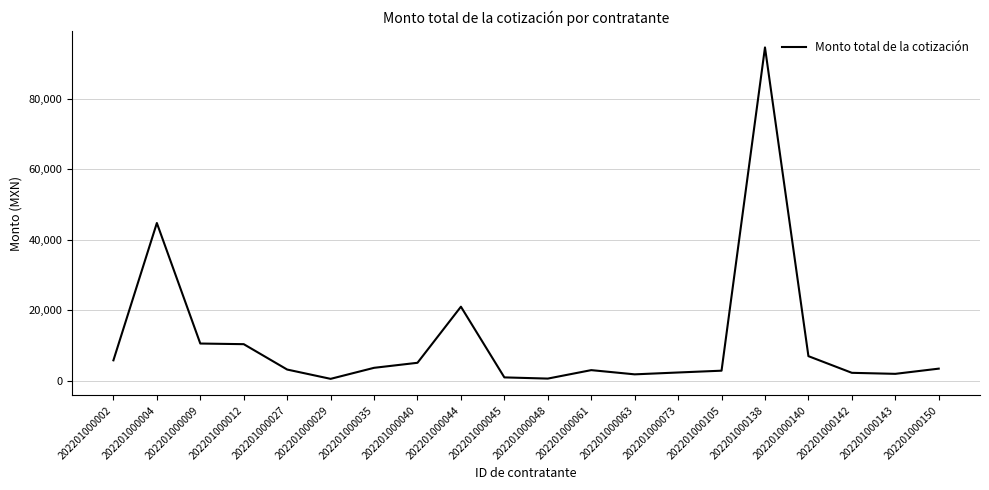

What is the sum of all values?

226579.8